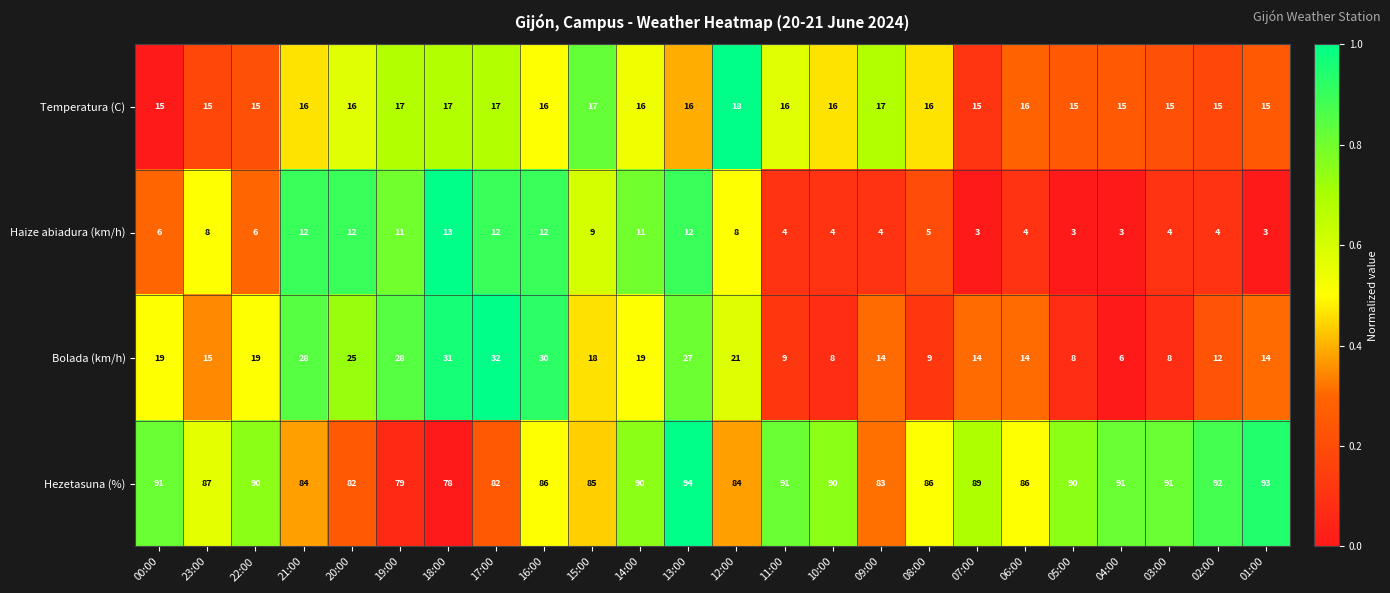

Rank the series at 05:00 from lowest to highest value.

Haize abiadura (km/h), Bolada (km/h), Temperatura (C), Hezetasuna (%)